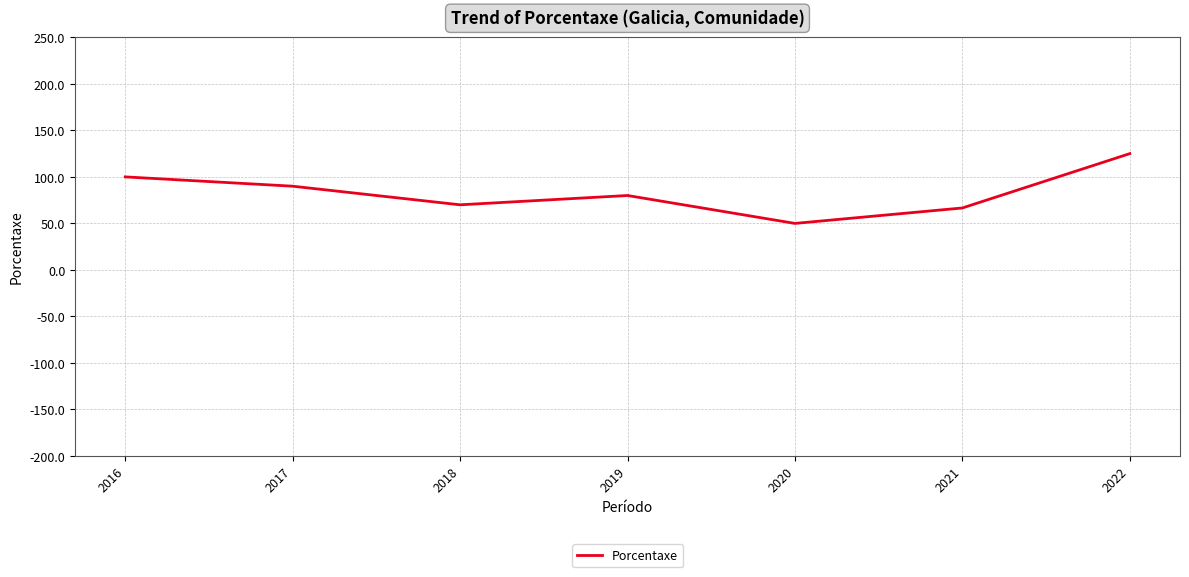

The chart shows a value of 66.6 at 2021. True or false?

True